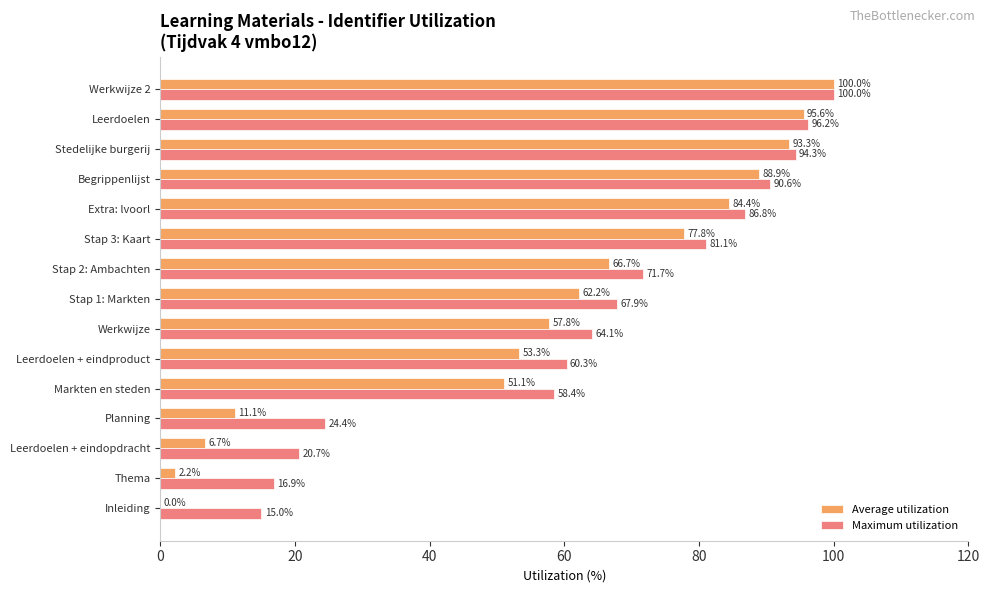

The value of Maximum utilization at Werkwijze is 93.9. True or false?

False